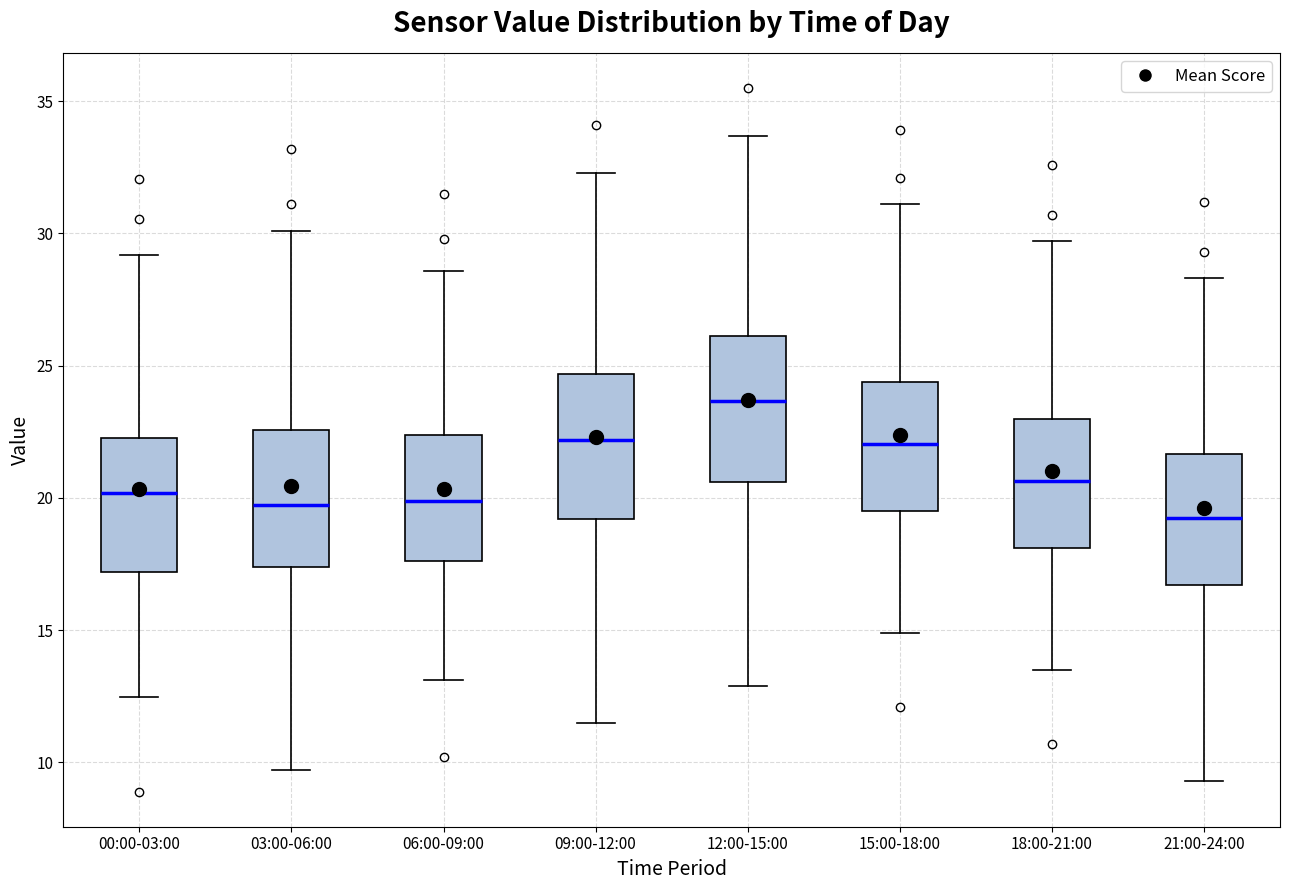

Reading left to right, read every box against the y-axis: the position of its median line, the range the box covers, and the ends of its whiskers. The values are not printed on the chart, so give them approximately, as read against the axis.

00:00-03:00: median 20.0, box 17.0 to 22.5, whiskers 12.5 to 29.0
03:00-06:00: median 20.0, box 17.5 to 22.5, whiskers 9.5 to 30.0
06:00-09:00: median 20.0, box 17.5 to 22.5, whiskers 13.0 to 28.5
09:00-12:00: median 22.0, box 19.0 to 24.5, whiskers 11.5 to 32.5
12:00-15:00: median 23.5, box 20.5 to 26.0, whiskers 13.0 to 33.5
15:00-18:00: median 22.0, box 19.5 to 24.5, whiskers 15.0 to 31.0
18:00-21:00: median 20.5, box 18.0 to 23.0, whiskers 13.5 to 29.5
21:00-24:00: median 19.5, box 16.5 to 21.5, whiskers 9.5 to 28.5